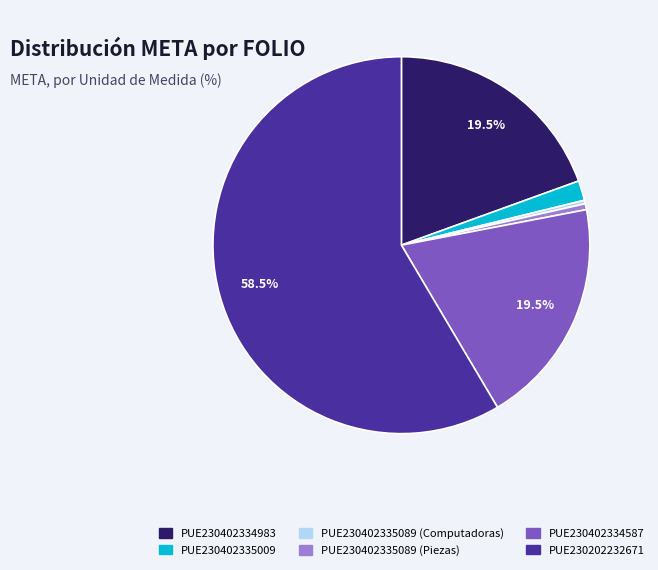

How many slices are in this pie chart?

6